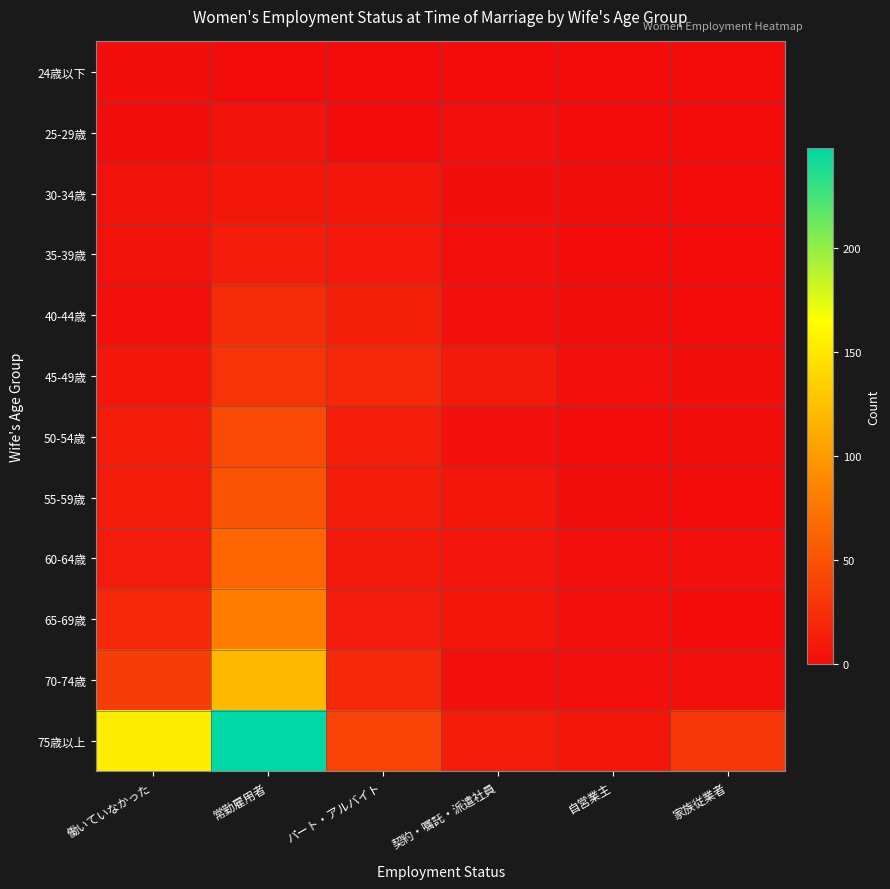

Count the number of data series in this chart.

12